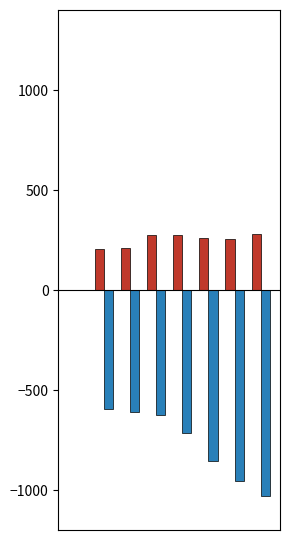

Count the number of categories in the chart.

8